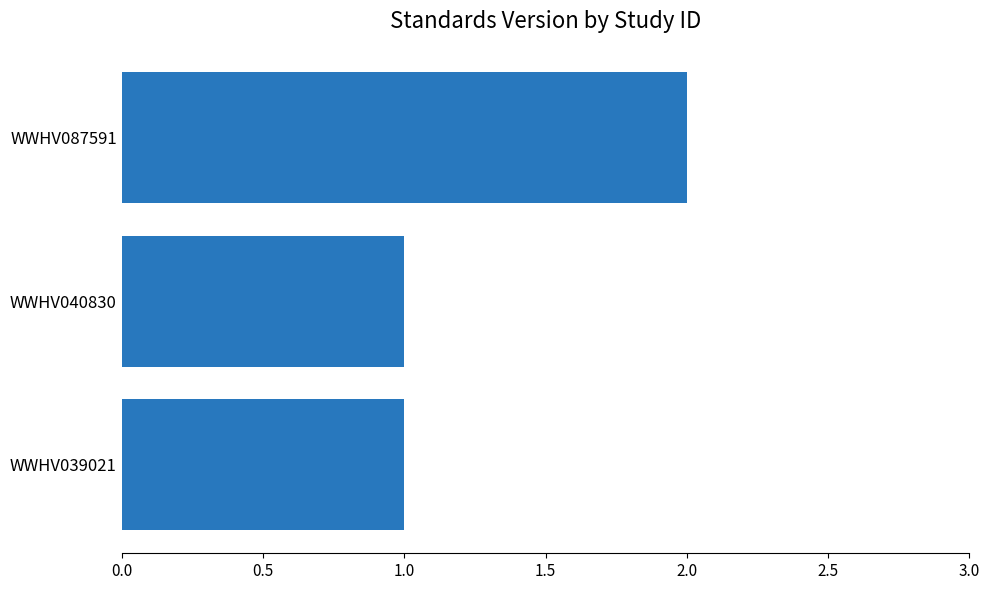

What is the sum of all values?

4